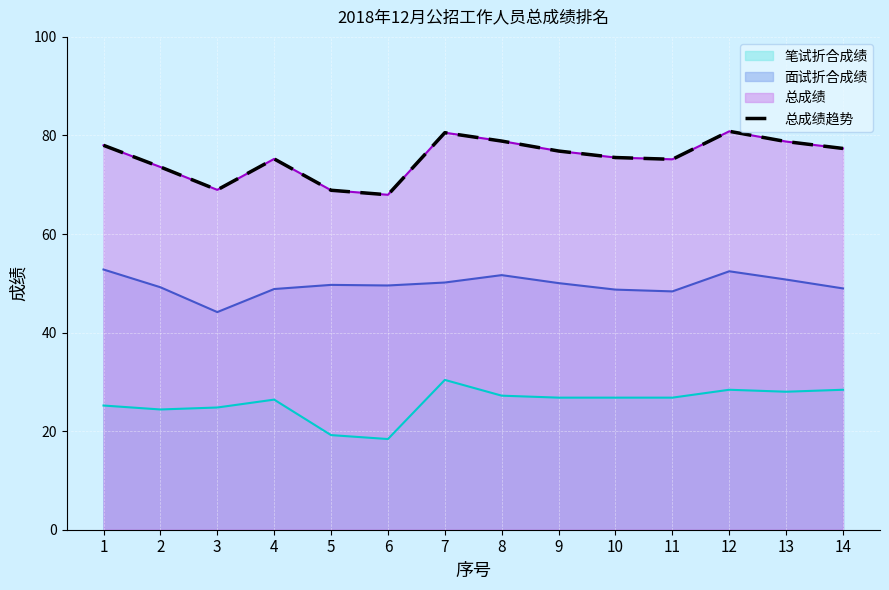

Reading right to left, transcribe all the data shown in this chart.

77.4	78.8	80.8	75.2	75.5	76.8	78.9	80.6	68.0	68.9	75.2	69.0	73.6	78.0